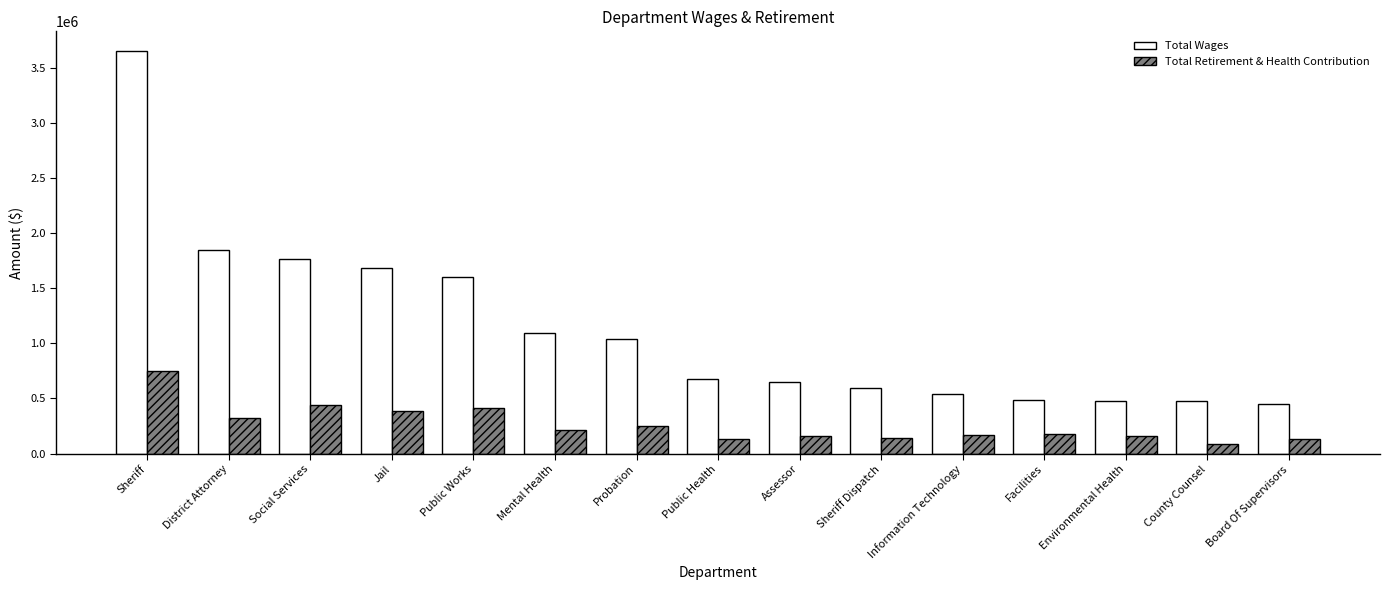

Are the bars horizontal?

No